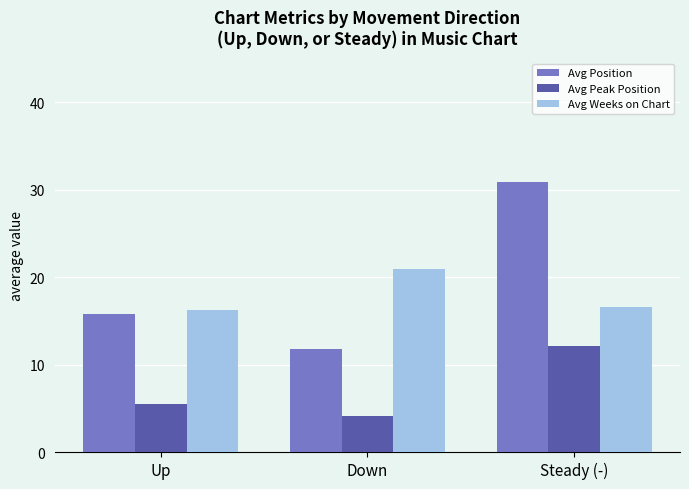

At which label does Avg Weeks on Chart reach its minimum?

Up